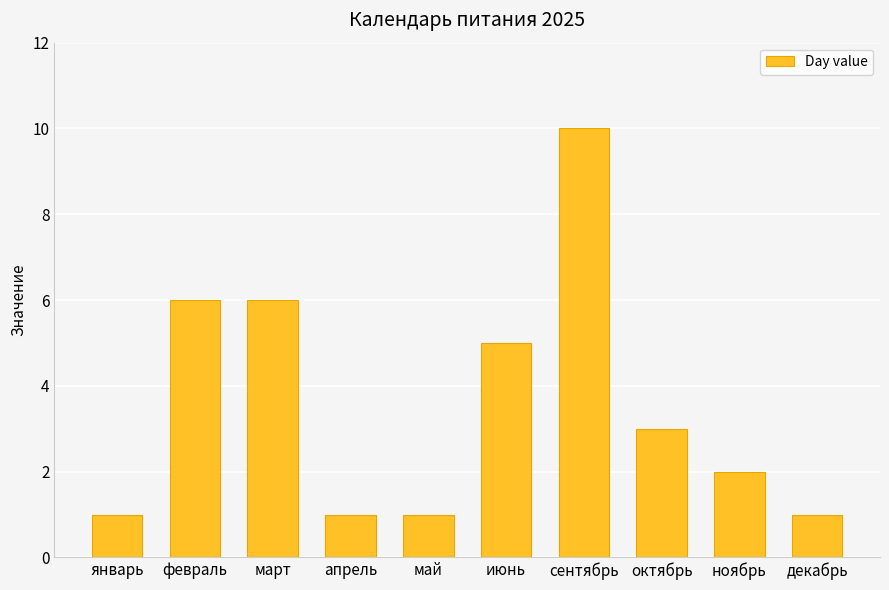

What is the value of the 1st bar from the left?

1